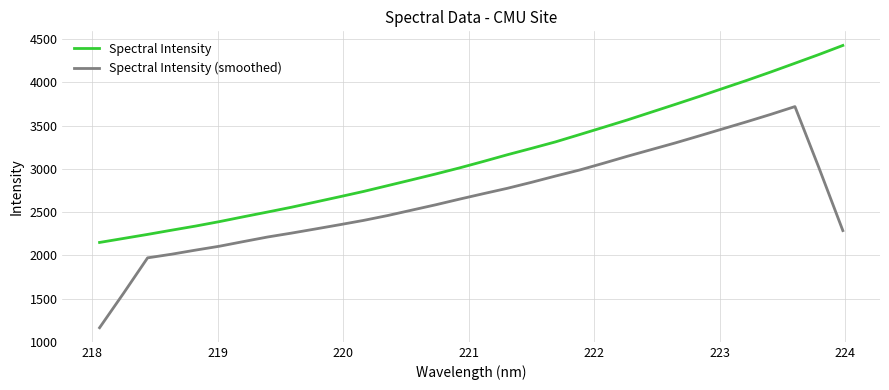

True or false: Spectral Intensity has more than 1 points higher than both neighbors.

False